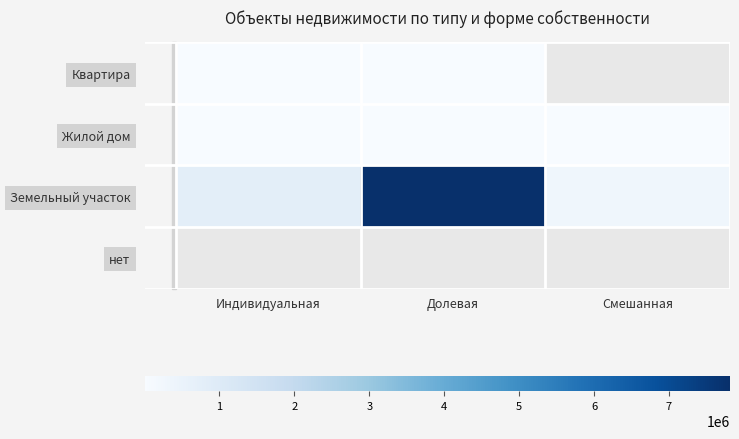

At which category does the chart reach its peak across all series?

Долевая